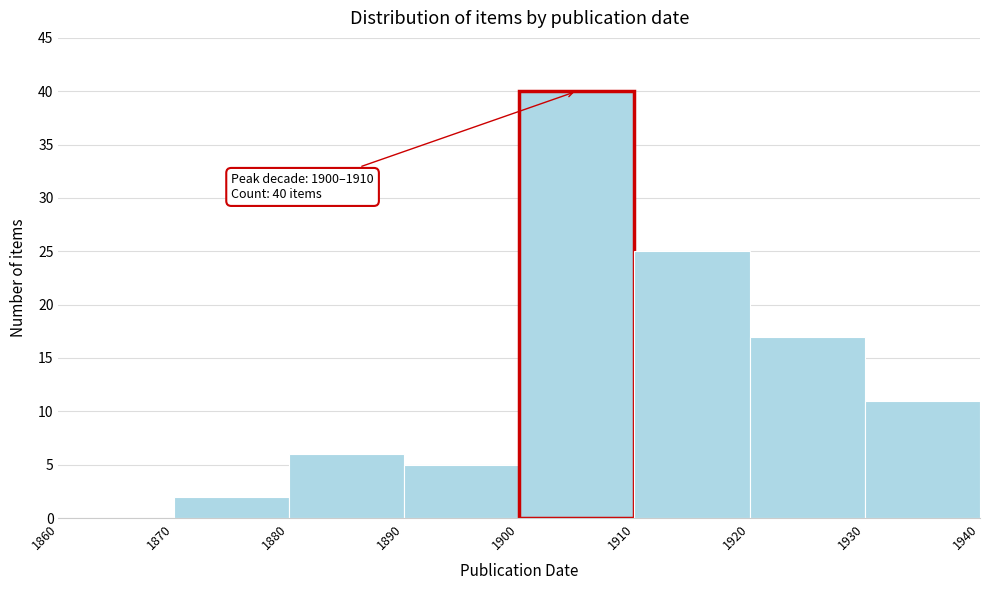

Over which range of the x-axis is the bar tallest?

1900 to 1910